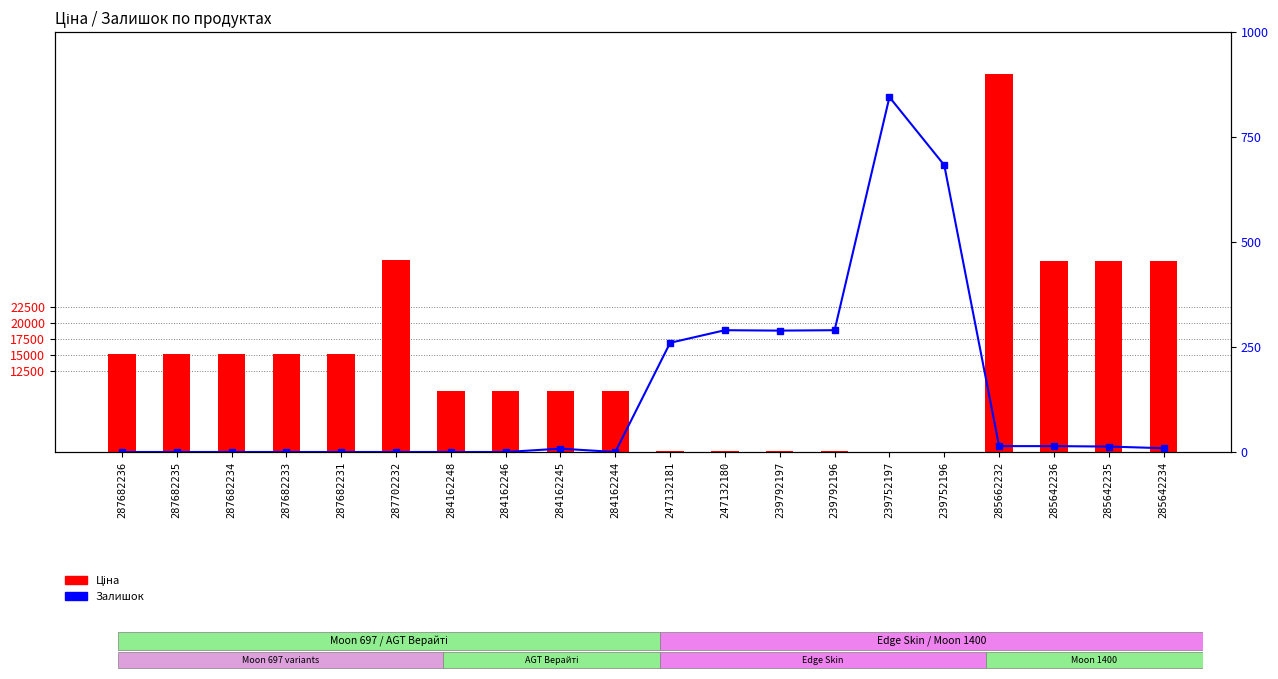

The Ціна series shows 41694.5 at 285642236. True or false?

False